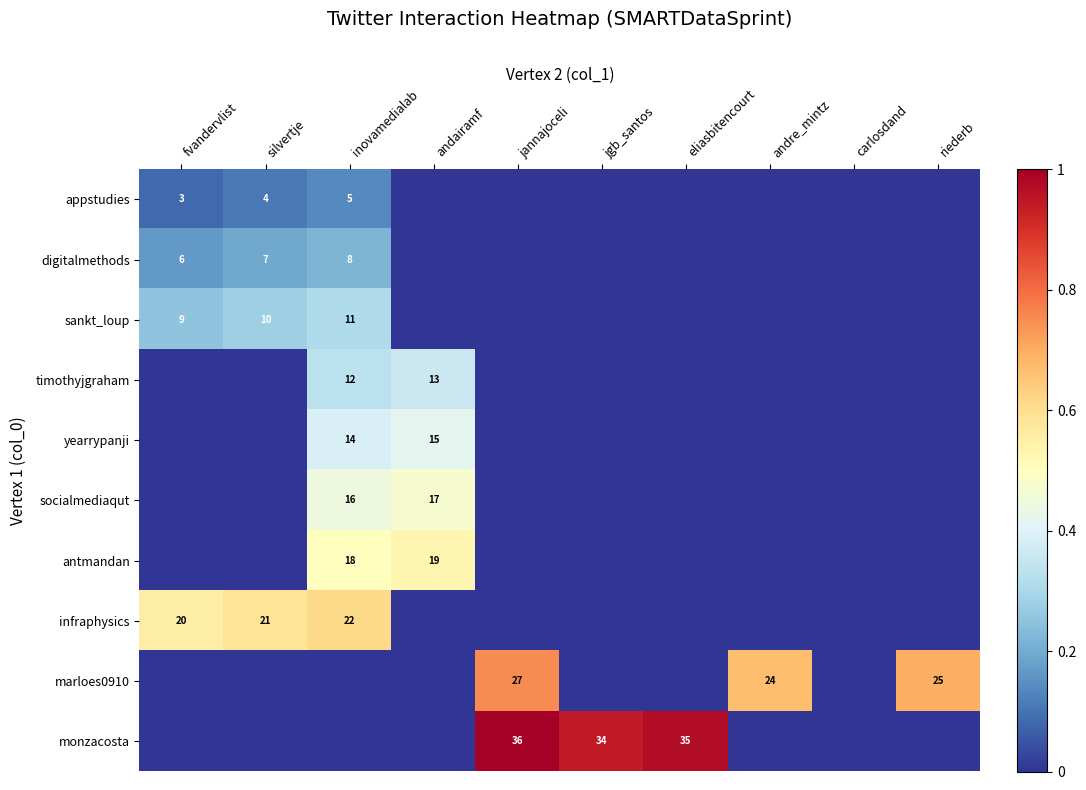

The timothyjgraham series shows 7 at inovamedialab. True or false?

False